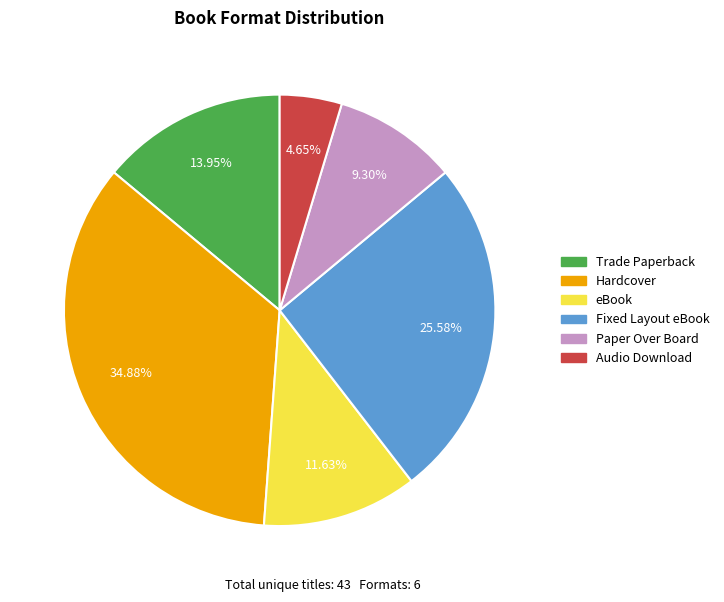

To the nearest percent, what percentage of the pie is Hardcover?

35%